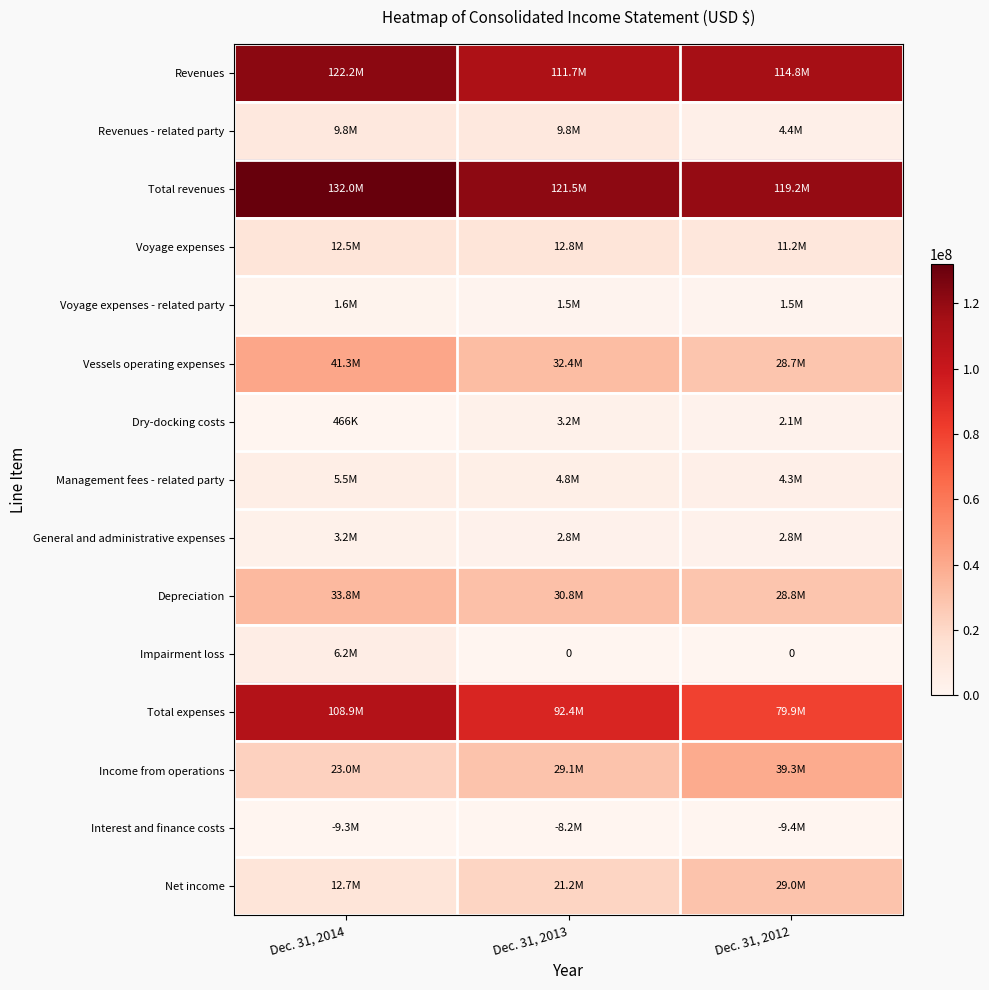

Which series changed the most between Dec. 31, 2014 and Dec. 31, 2013?

Total expenses